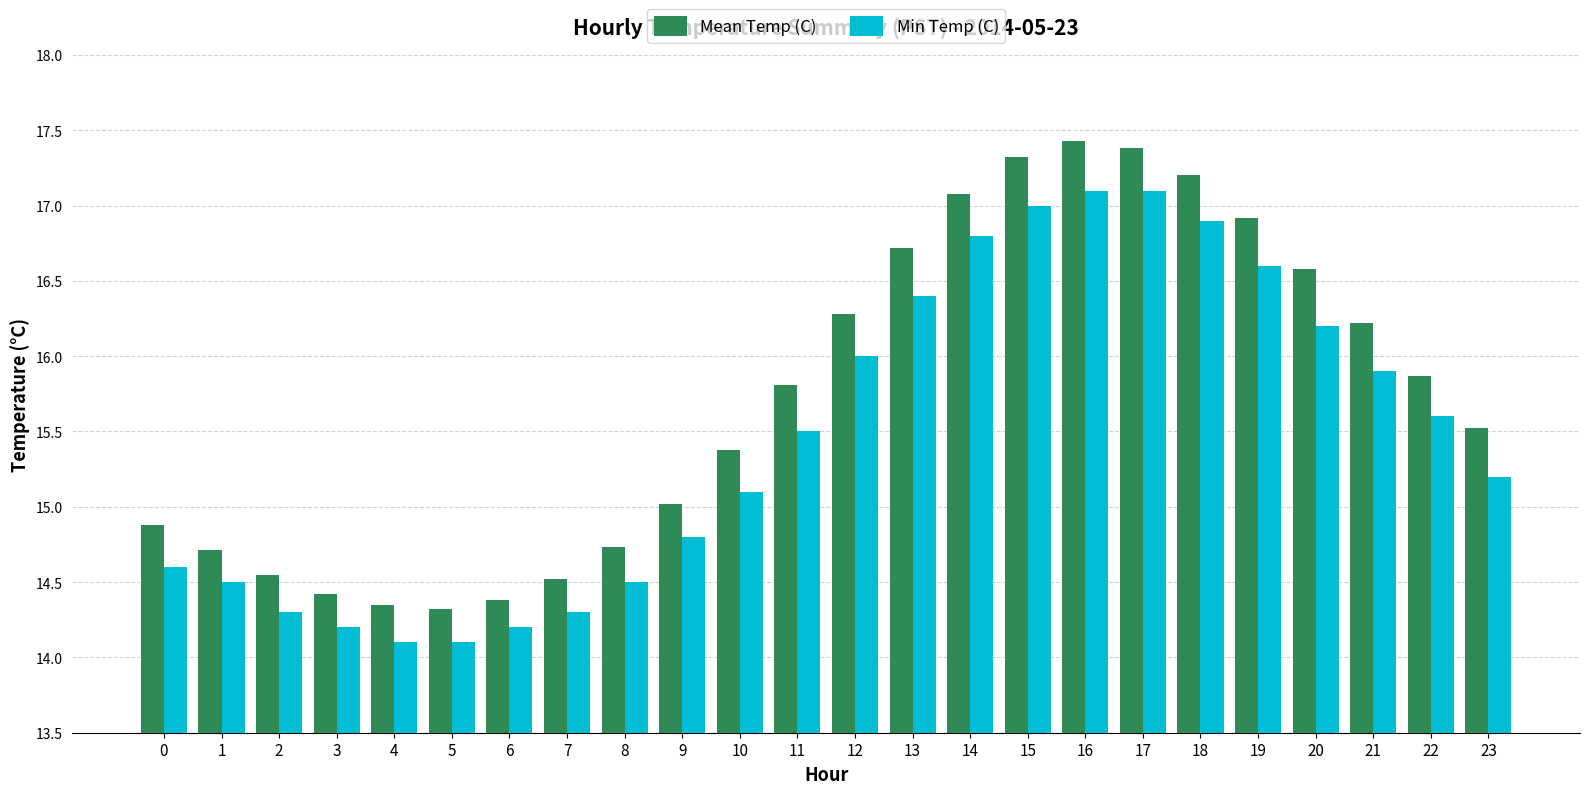

What value does the Mean Temp (C) series have at 13?

16.7